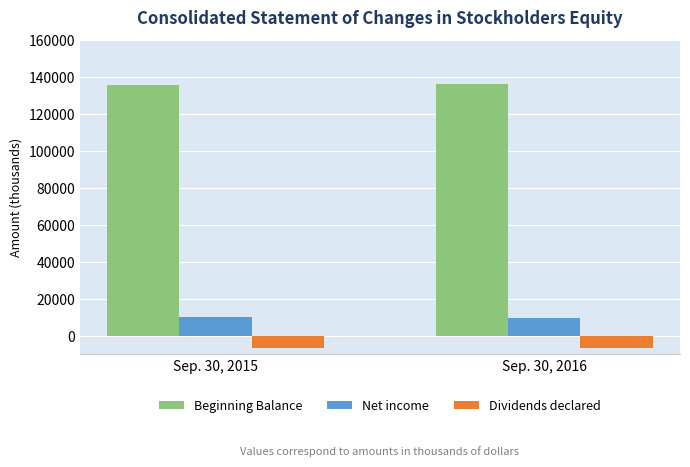

What is the spread (max minus min) of values at Sep. 30, 2015?

142703